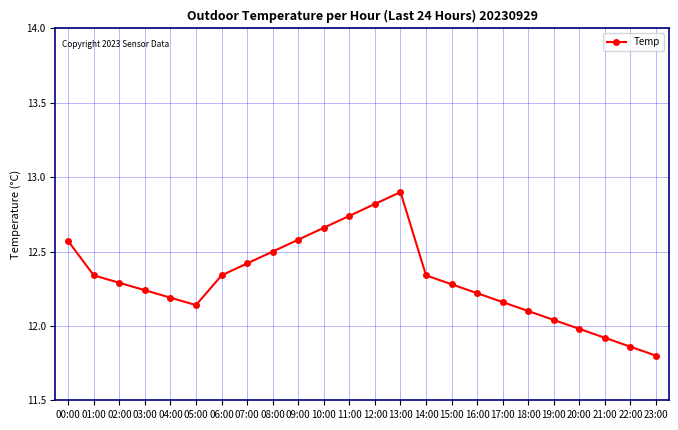

What is the minimum value shown in the chart?

11.8